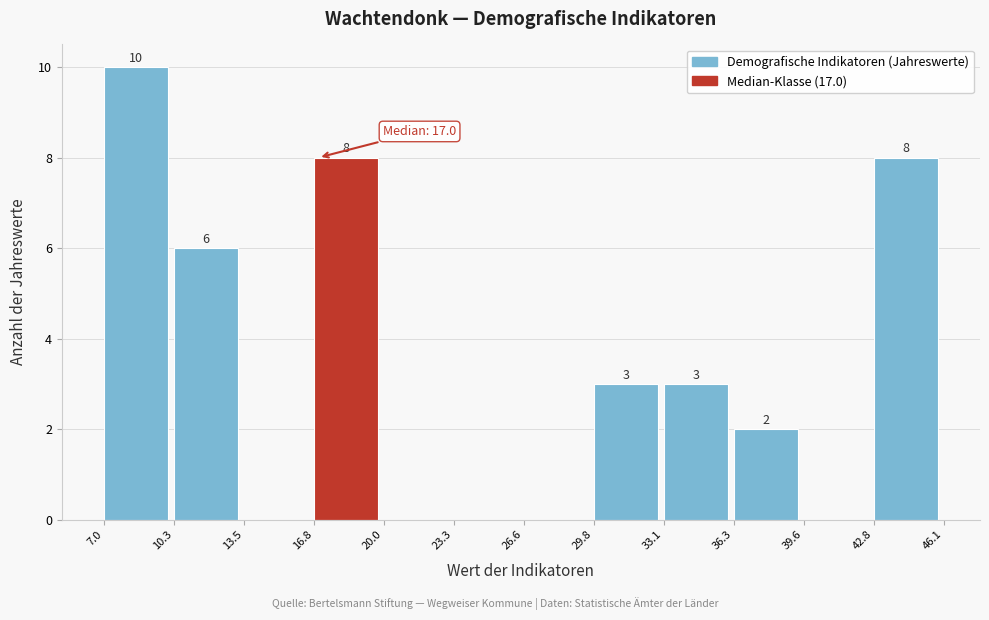

Over which range of the x-axis is the bar tallest?

7.0 to 10.3